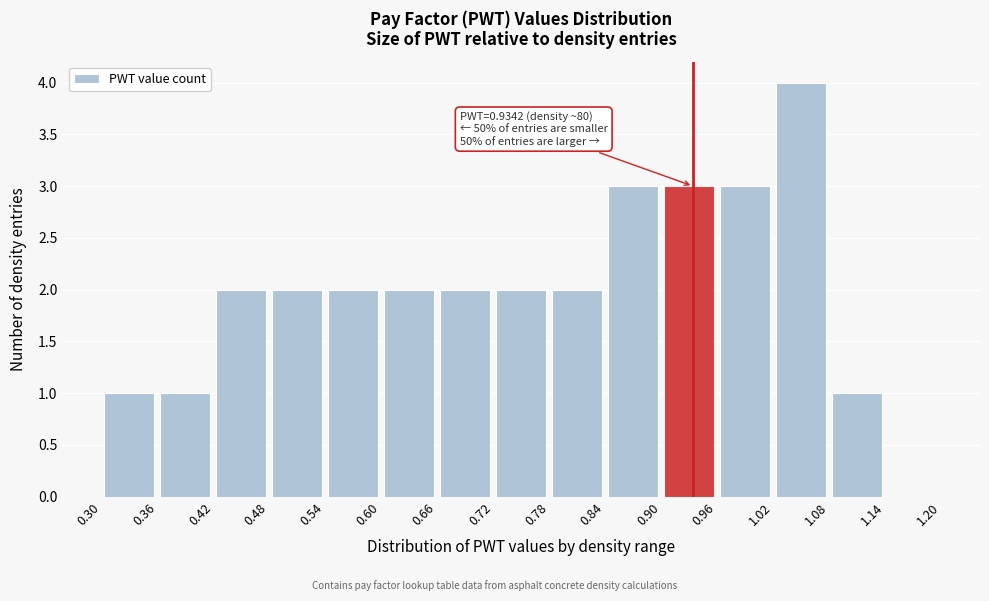

Over which range of the x-axis is the bar tallest?

1.02 to 1.08